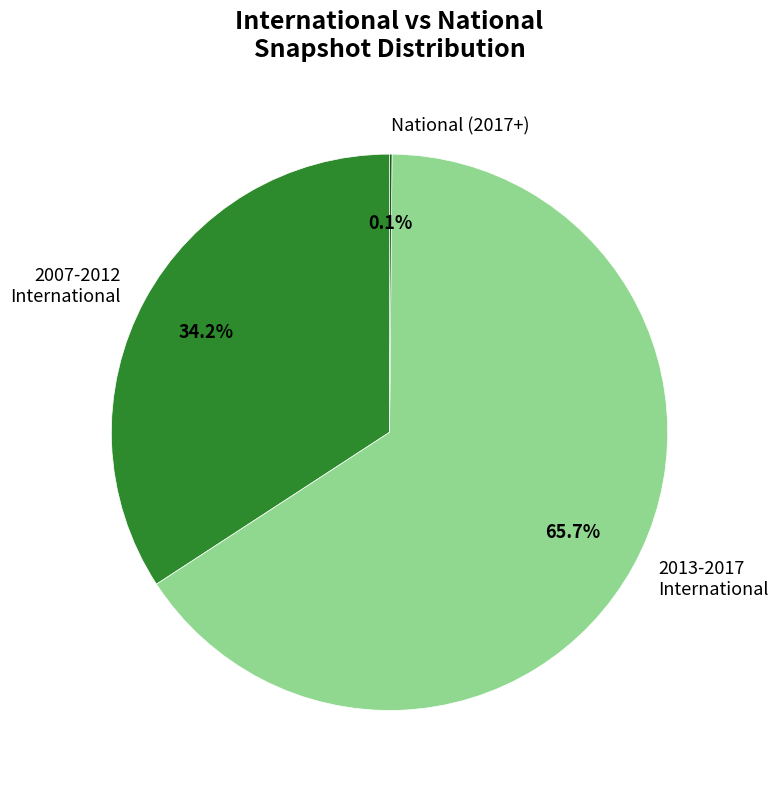

What is the ratio of the value at 2013-2017 International to the value at 2007-2012 International?

1.9